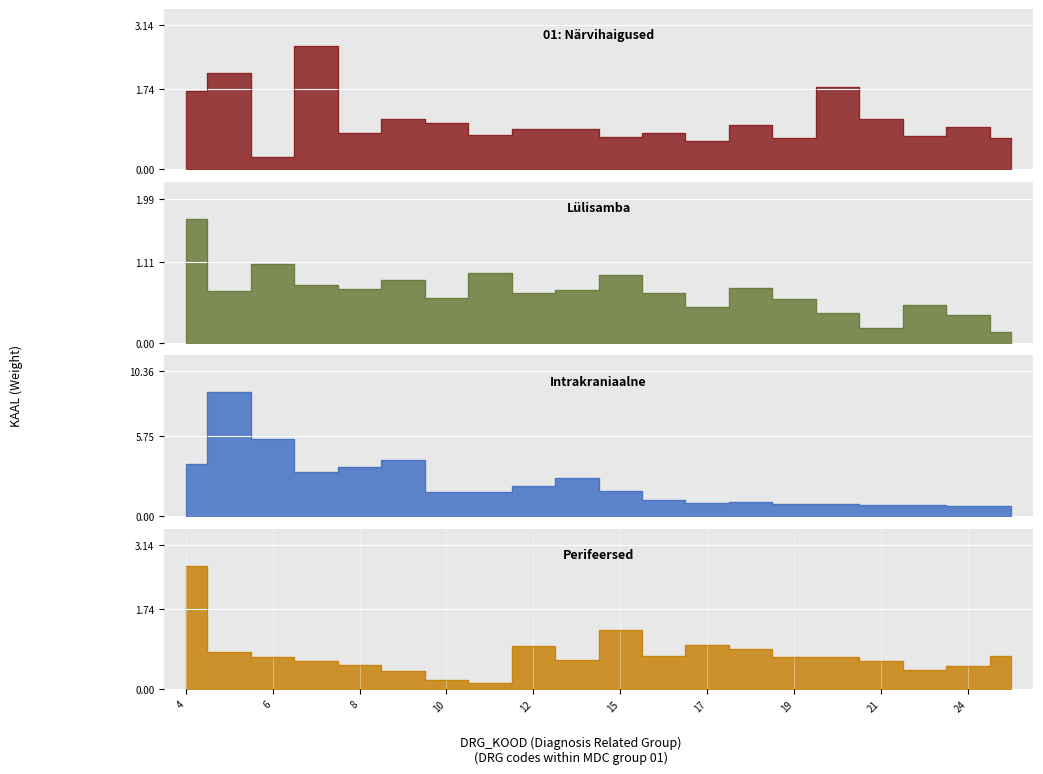

What is the average value of the Perifeersed series?

0.8